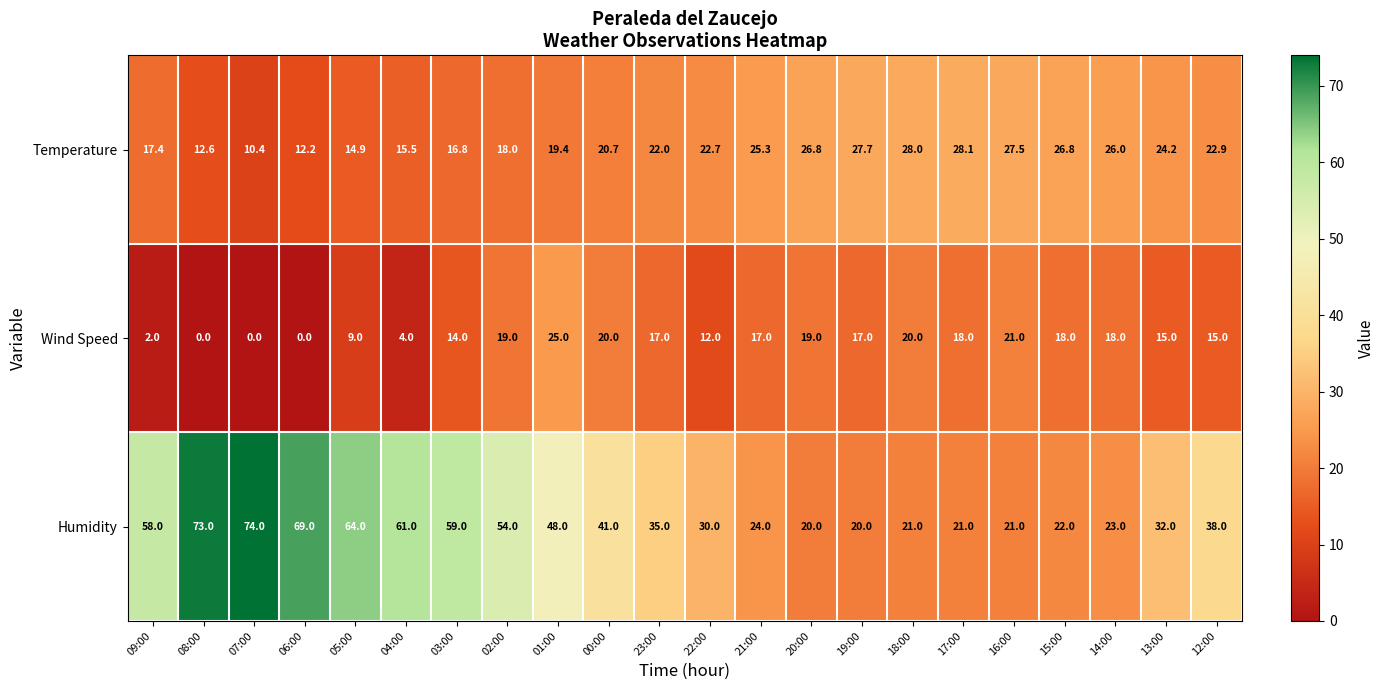

What is the sum of the Temperature values at 02:00 and 19:00?

45.7